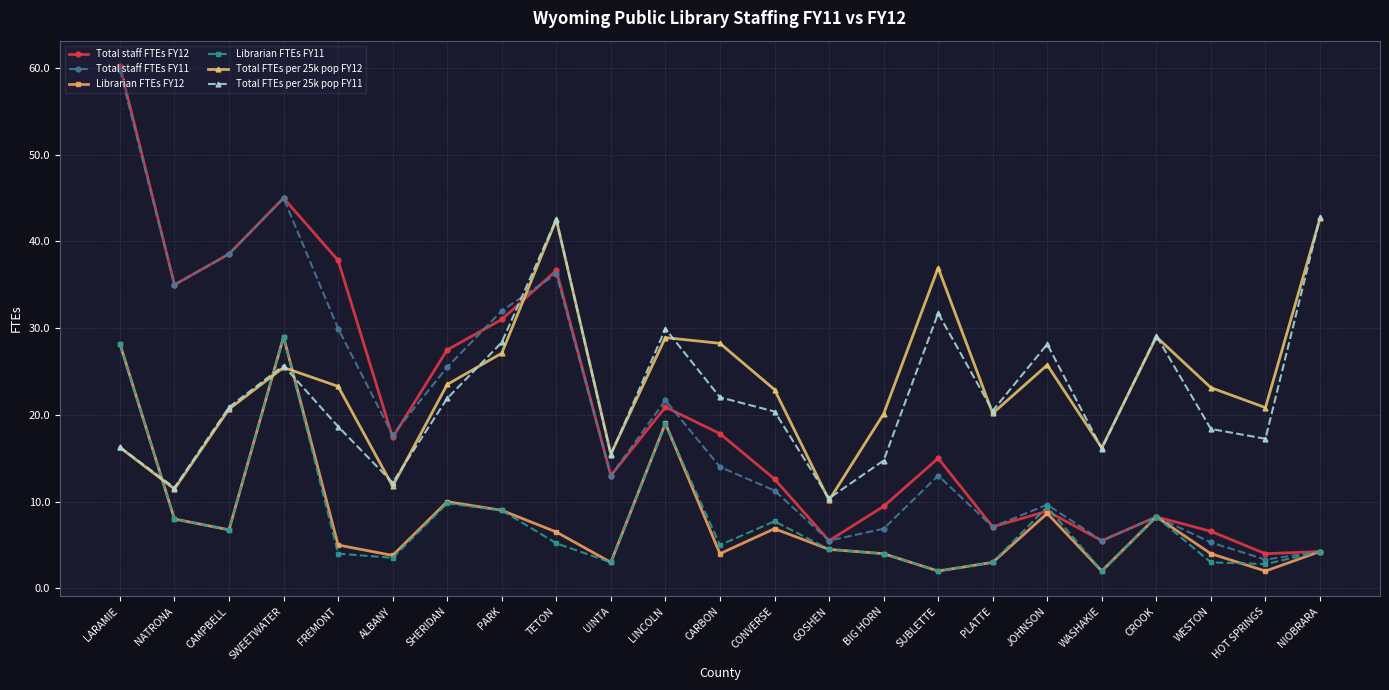

How many values in the Librarian FTEs FY12 series are below 5?

11